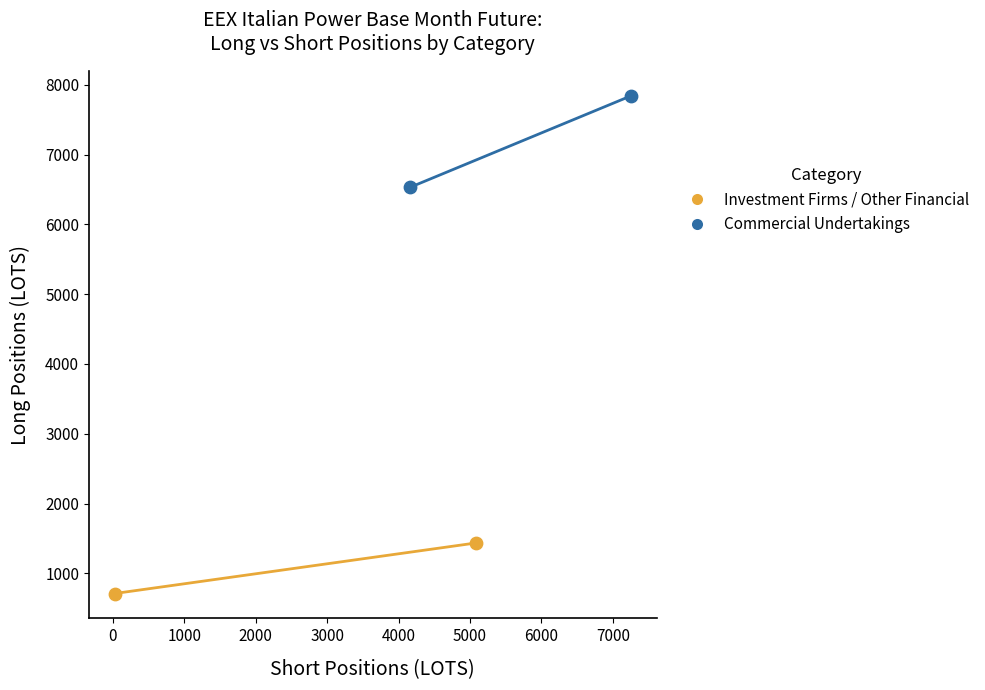

Which series reaches the maximum Y coordinate?

Commercial Undertakings